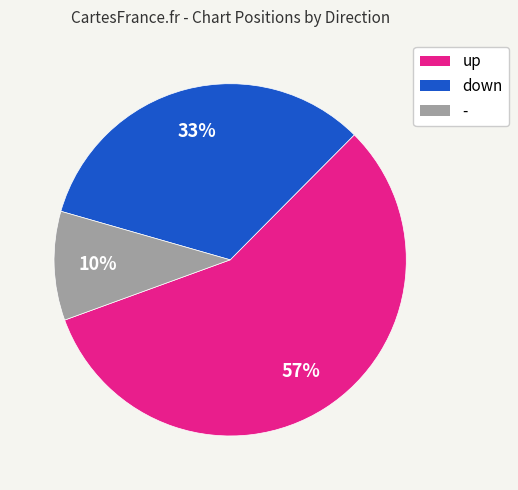

To the nearest percent, what is the difference between the - and up slice percentages?

47%